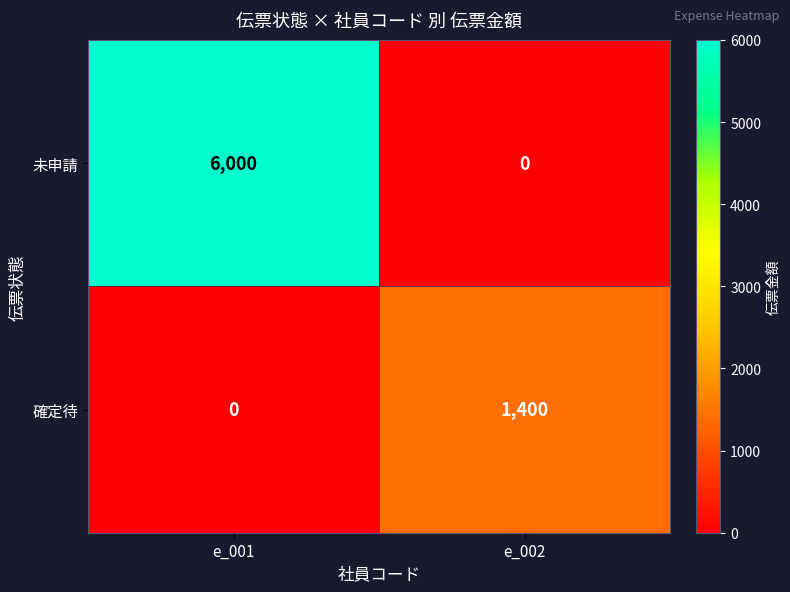

Reading left to right, extract all data points from this chart.

未申請: 6000	0
確定待: 0	1400